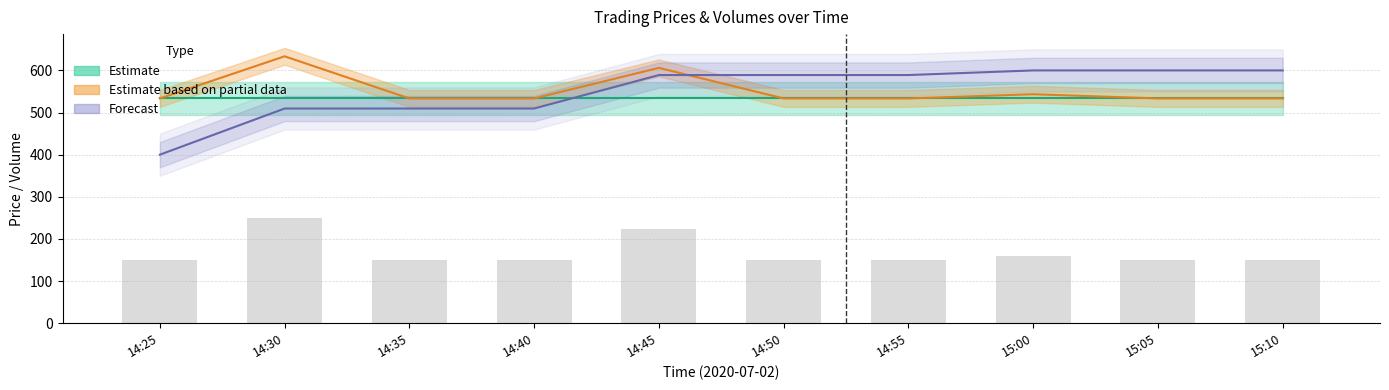

How many groups of bars are there?

10